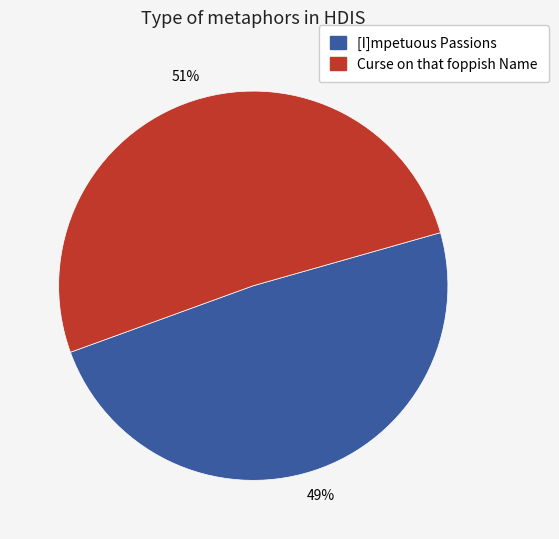

Rank the categories by value from lowest to highest.

[I]mpetuous Passions, Curse on that foppish Name